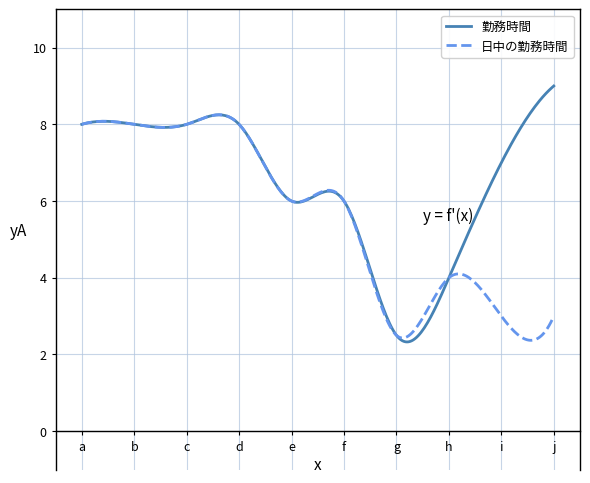

List the series in order of their peak value, lowest first.

日中の勤務時間, 勤務時間